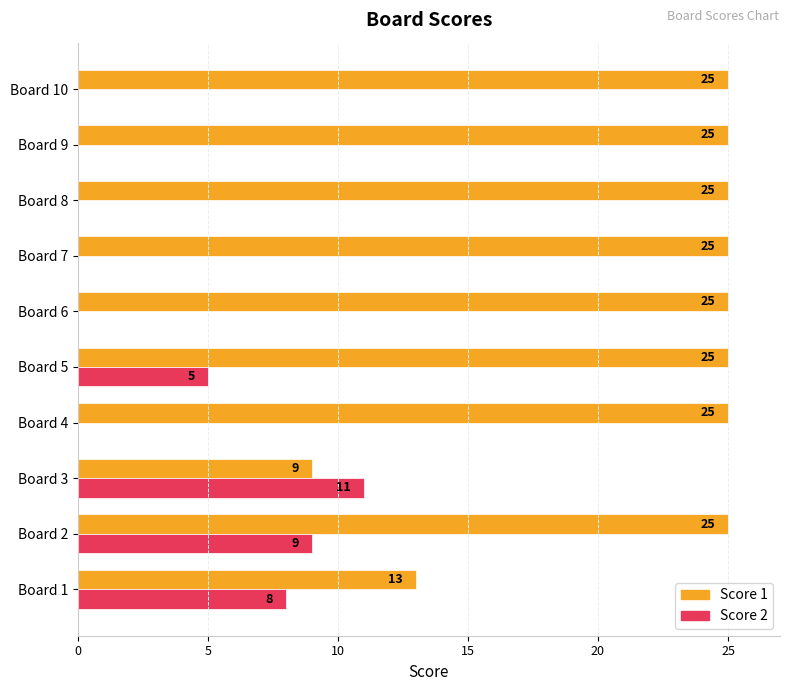

What are all the series names shown in the legend?

Score 1, Score 2